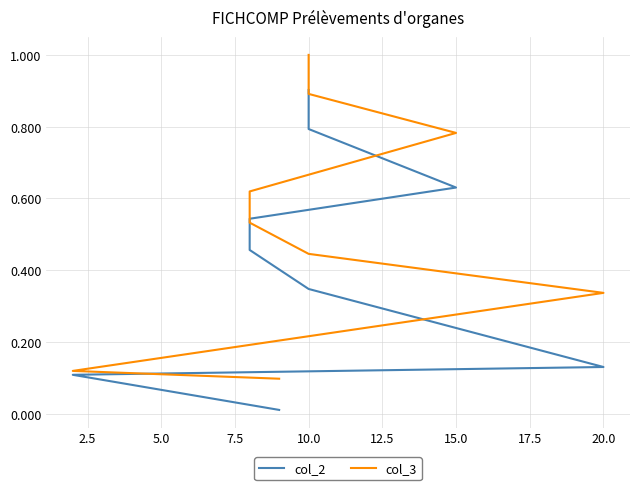

What is the highest value of the col_3 series?

1.0